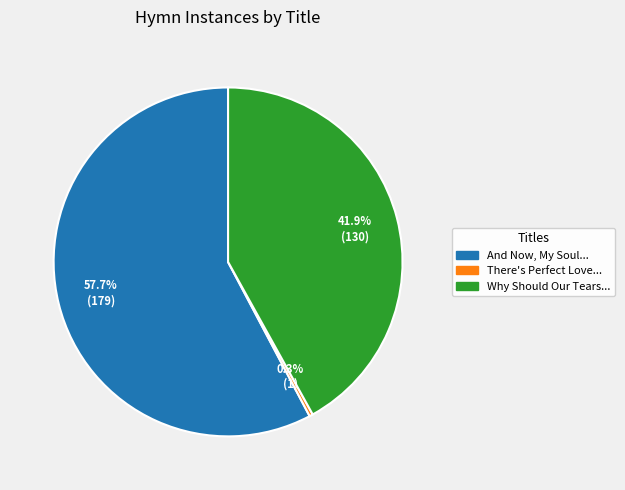

How much of the chart is everything except There's Perfect Love...?

99.7%